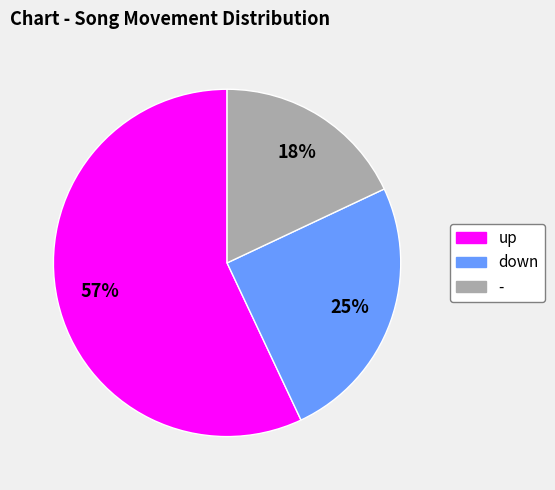

What is the smallest slice in the pie chart?

-